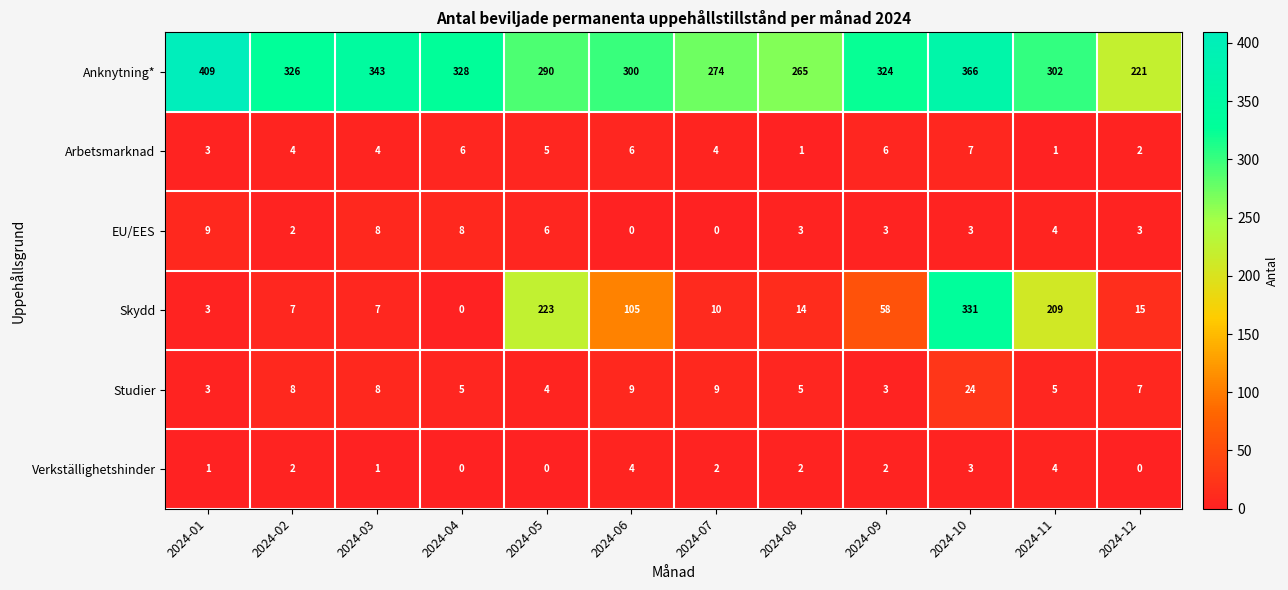

Which series changed the most between 2024-07 and 2024-08?

Anknytning*